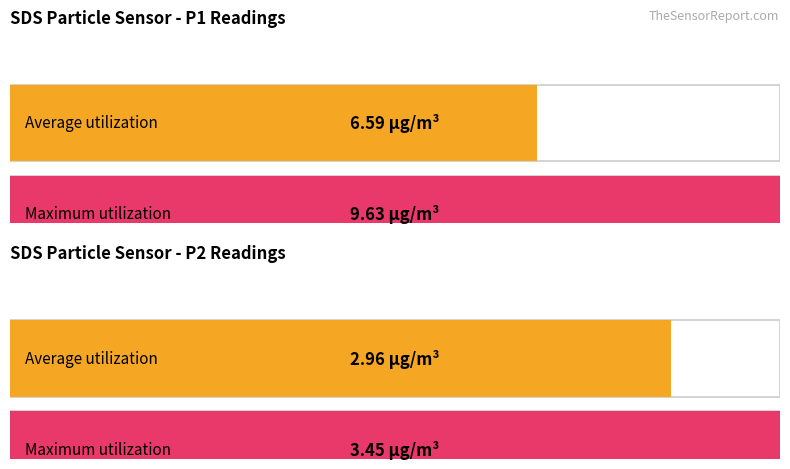

Which series has the widest spread of values?

SDS_P1